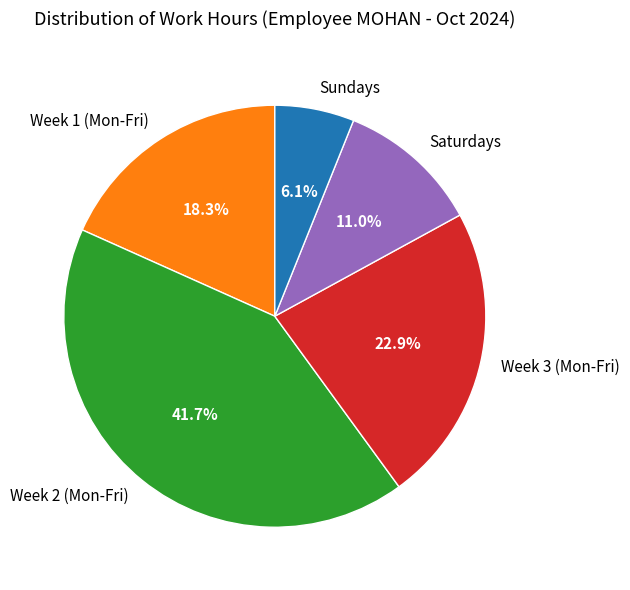

Rank the categories by value from highest to lowest.

Week 2 (Mon-Fri), Week 3 (Mon-Fri), Week 1 (Mon-Fri), Saturdays, Sundays